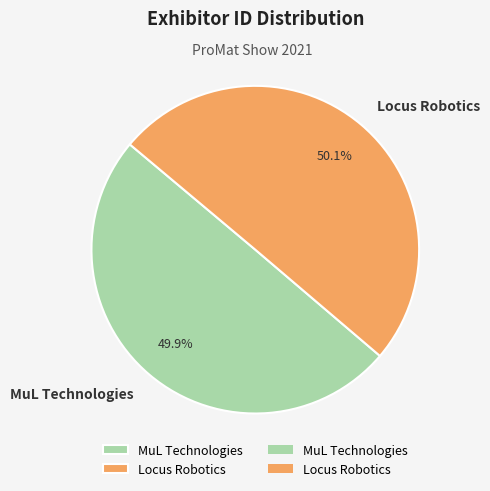

True or false: Locus Robotics accounts for 57% of the total.

False